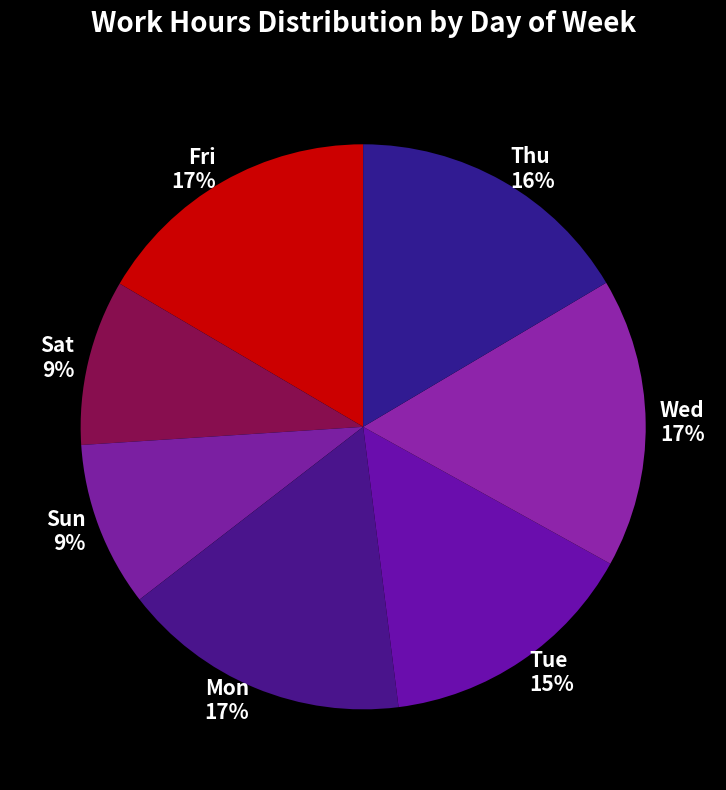

To the nearest percent, what is the average slice percentage?

14%